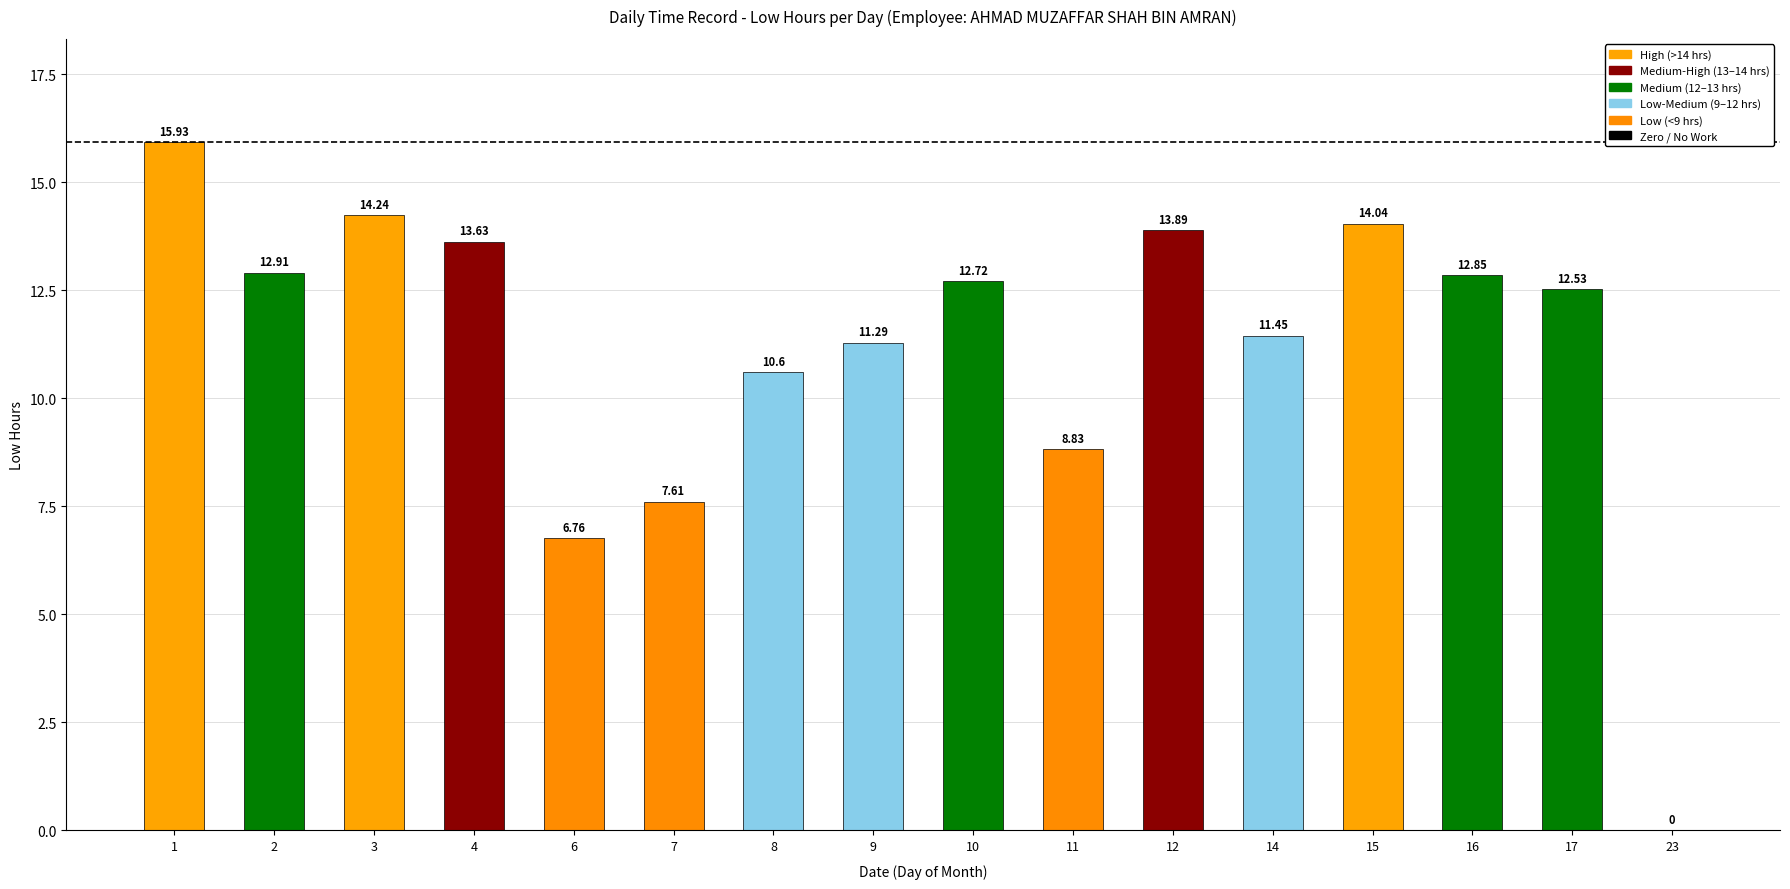

What is the sum of the values at 16 and 17?

25.4